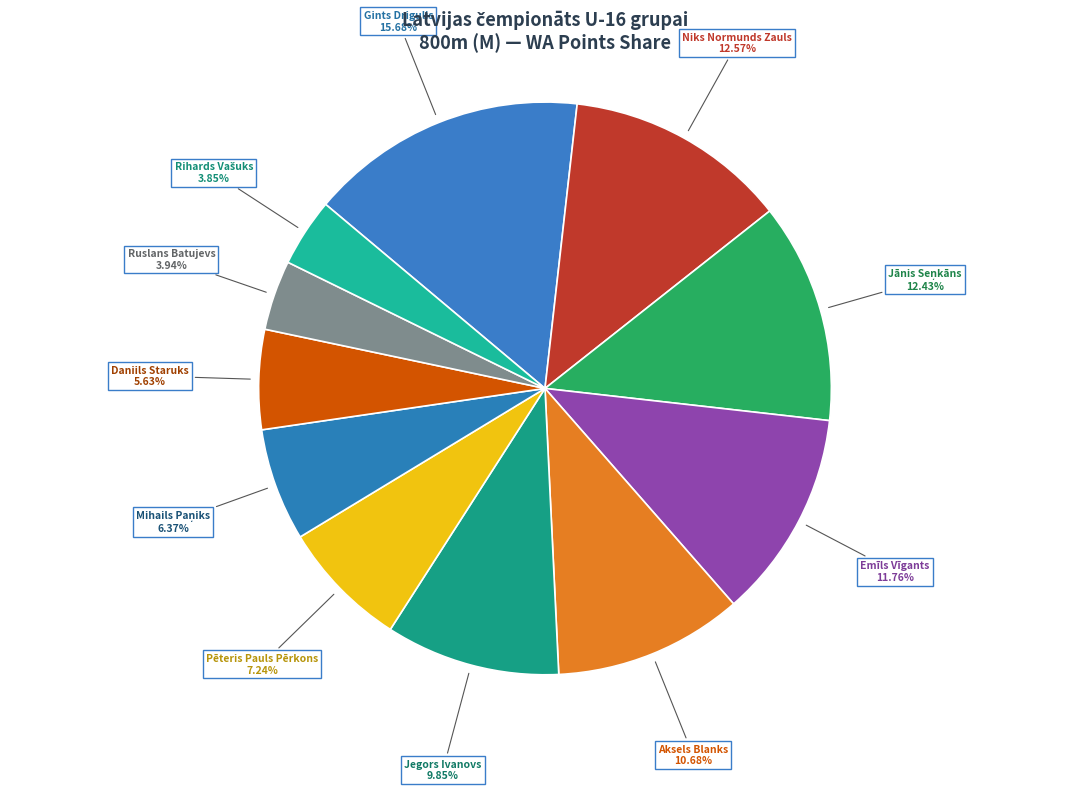

How many segments does this pie chart have?

11